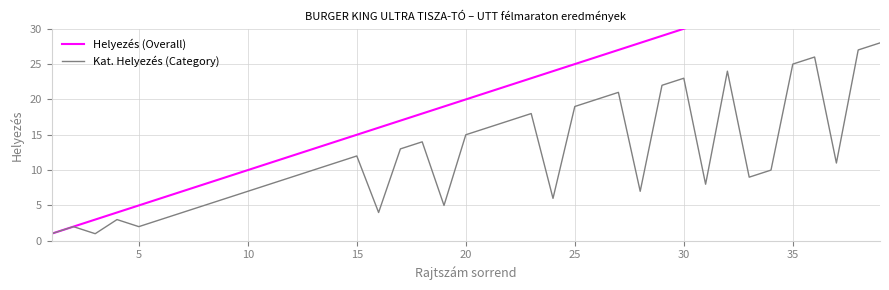

What is the value of the Helyezés (Overall) point at the 37th from the left?

37